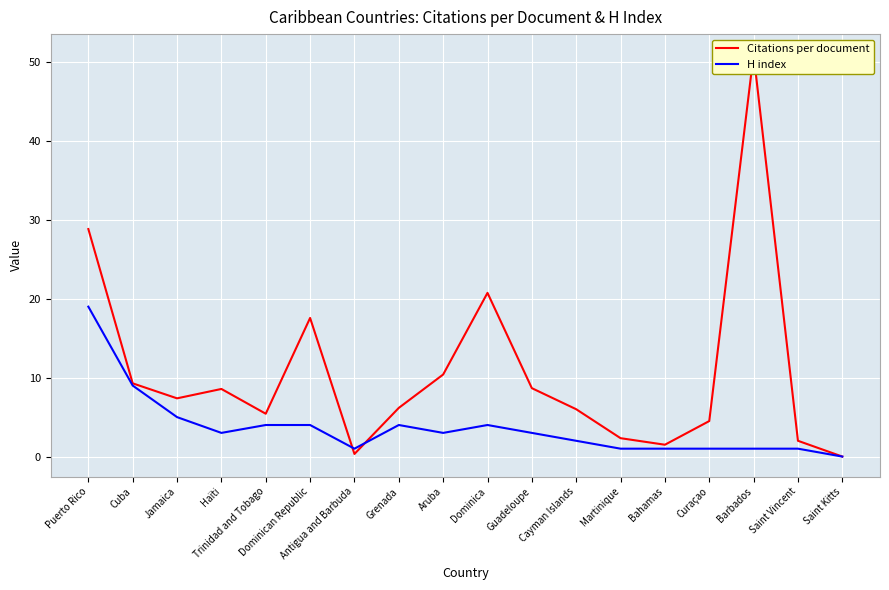

True or false: Citations per document has a value of 1.0 at Bahamas.

False